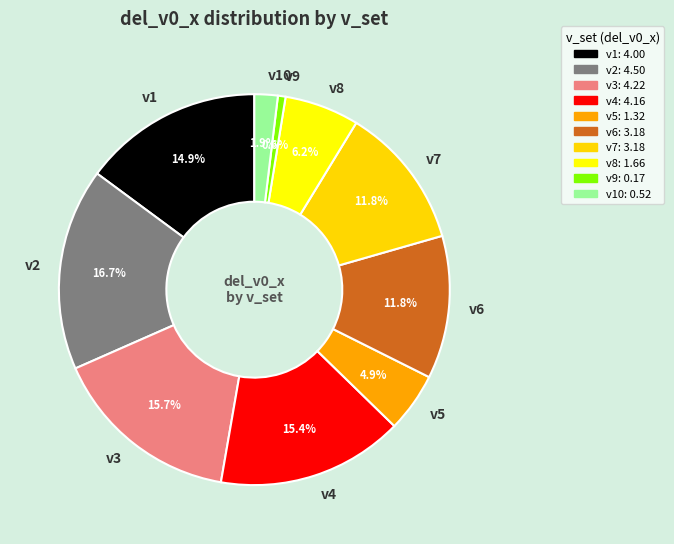

To the nearest percent, what portion does v10 represent?

2%